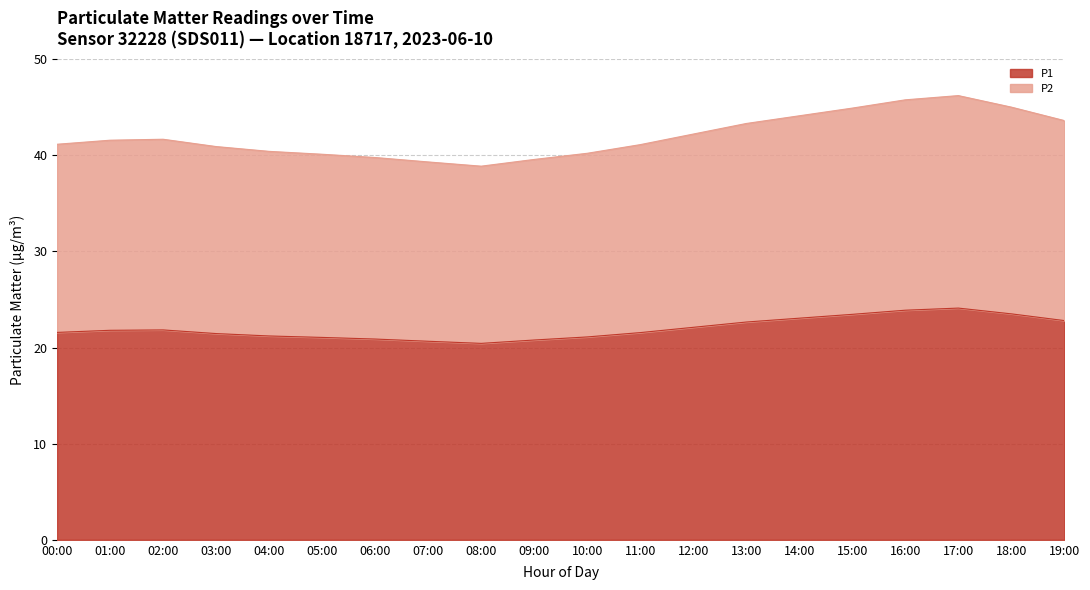

In P1, how many points are higher than both neighbors (excluding endpoints)?

2